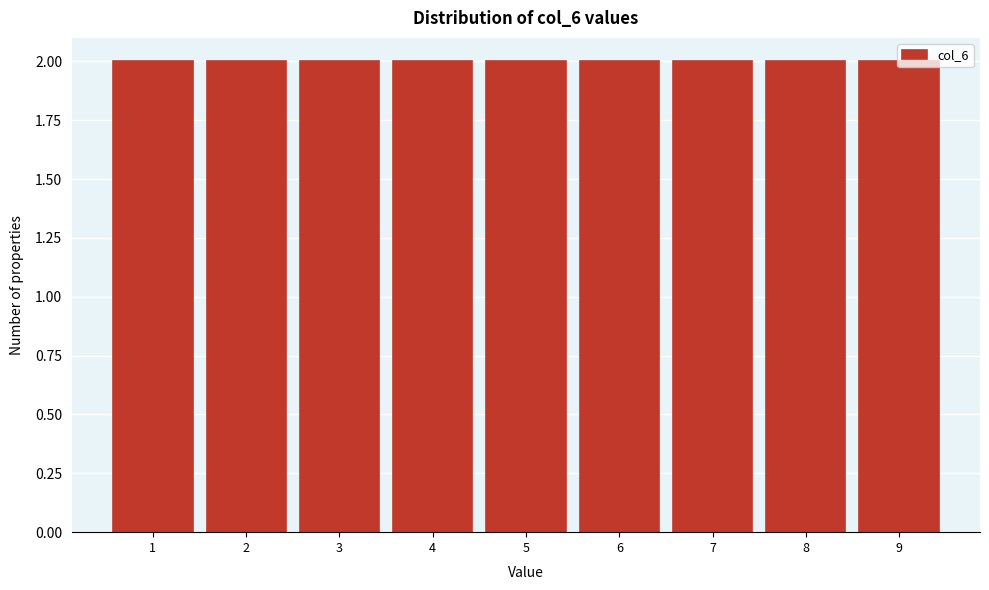

Reading left to right, list every bar in this chart as the range it spans on the x-axis followed by its height. The values are not printed on the chart, so give them approximately, as read against the axis.

0.5 to 1.5: 2
1.5 to 2.5: 2
2.5 to 3.5: 2
3.5 to 4.5: 2
4.5 to 5.5: 2
5.5 to 6.5: 2
6.5 to 7.5: 2
7.5 to 8.5: 2
8.5 to 9.5: 2